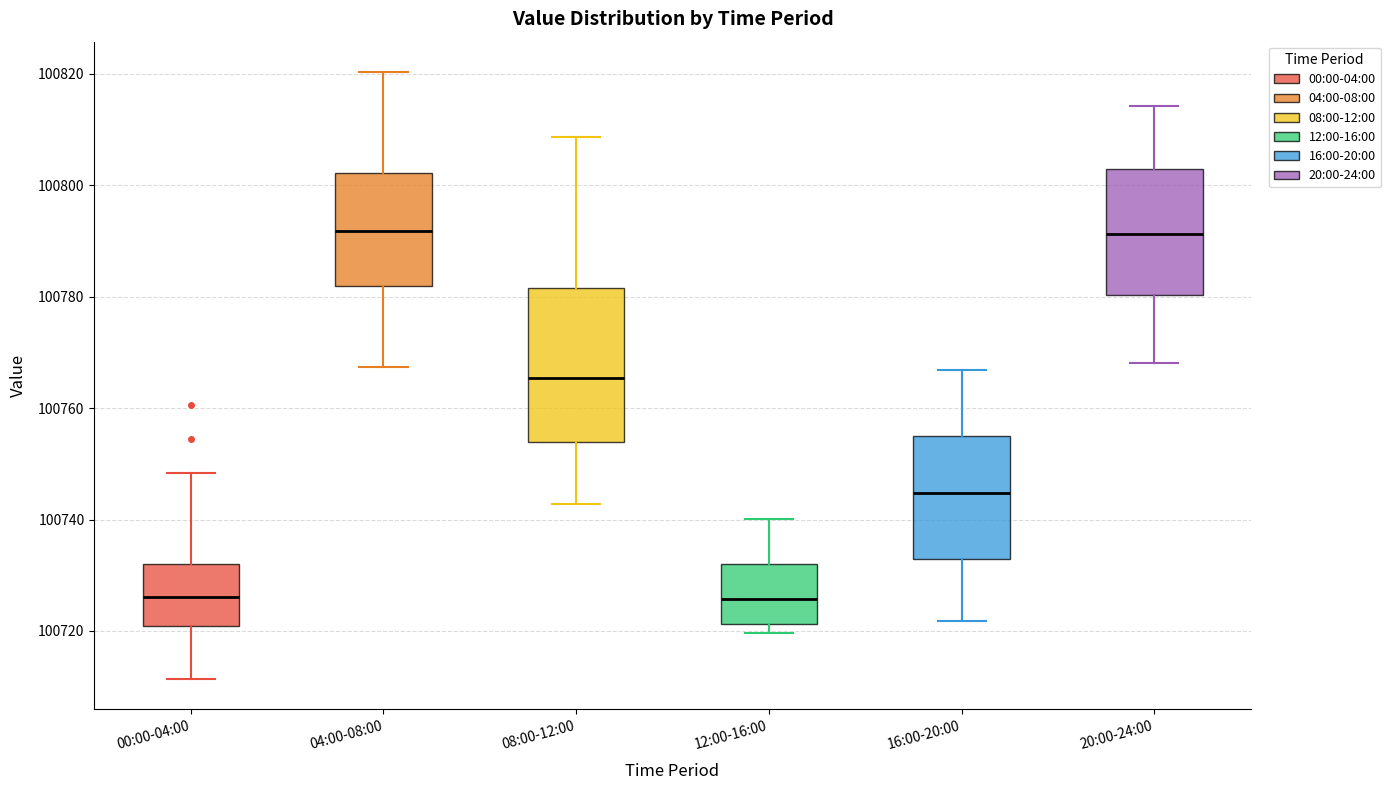

Reading left to right, read every box against the y-axis: the position of its median line, the range the box covers, and the ends of its whiskers. The values are not printed on the chart, so give them approximately, as read against the axis.

00:00-04:00: median 100726, box 100720 to 100732, whiskers 100712 to 100748
04:00-08:00: median 100792, box 100782 to 100802, whiskers 100768 to 100820
08:00-12:00: median 100766, box 100754 to 100782, whiskers 100742 to 100808
12:00-16:00: median 100726, box 100722 to 100732, whiskers 100720 to 100740
16:00-20:00: median 100744, box 100732 to 100754, whiskers 100722 to 100766
20:00-24:00: median 100792, box 100780 to 100802, whiskers 100768 to 100814